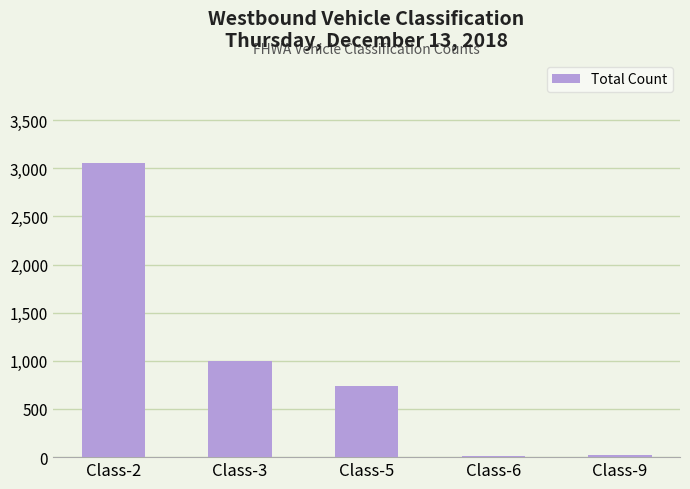

The value at Class-2 is 5140. True or false?

False